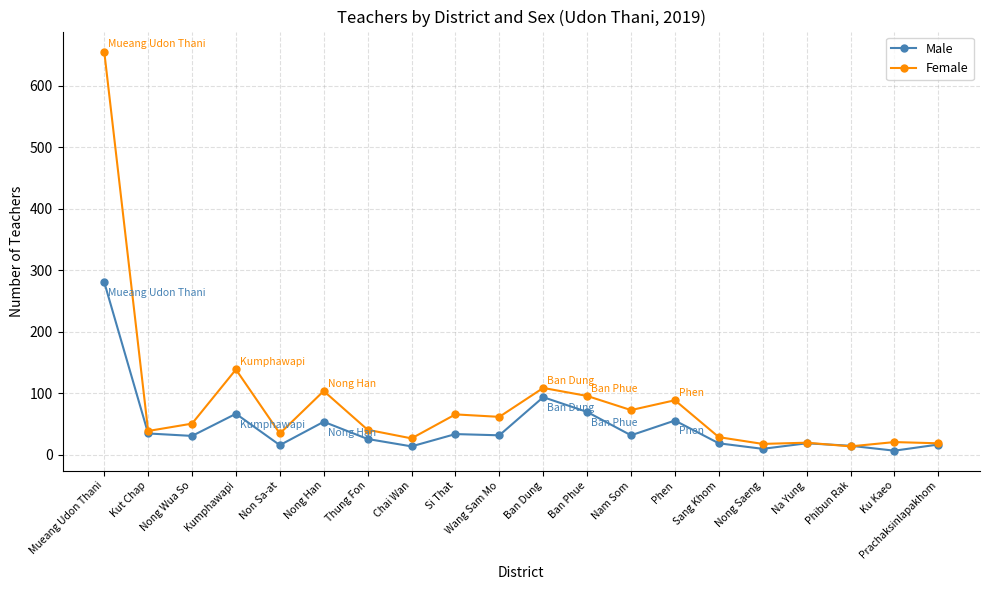

What is the spread (max minus min) of values at Prachaksinlapakhom?

2